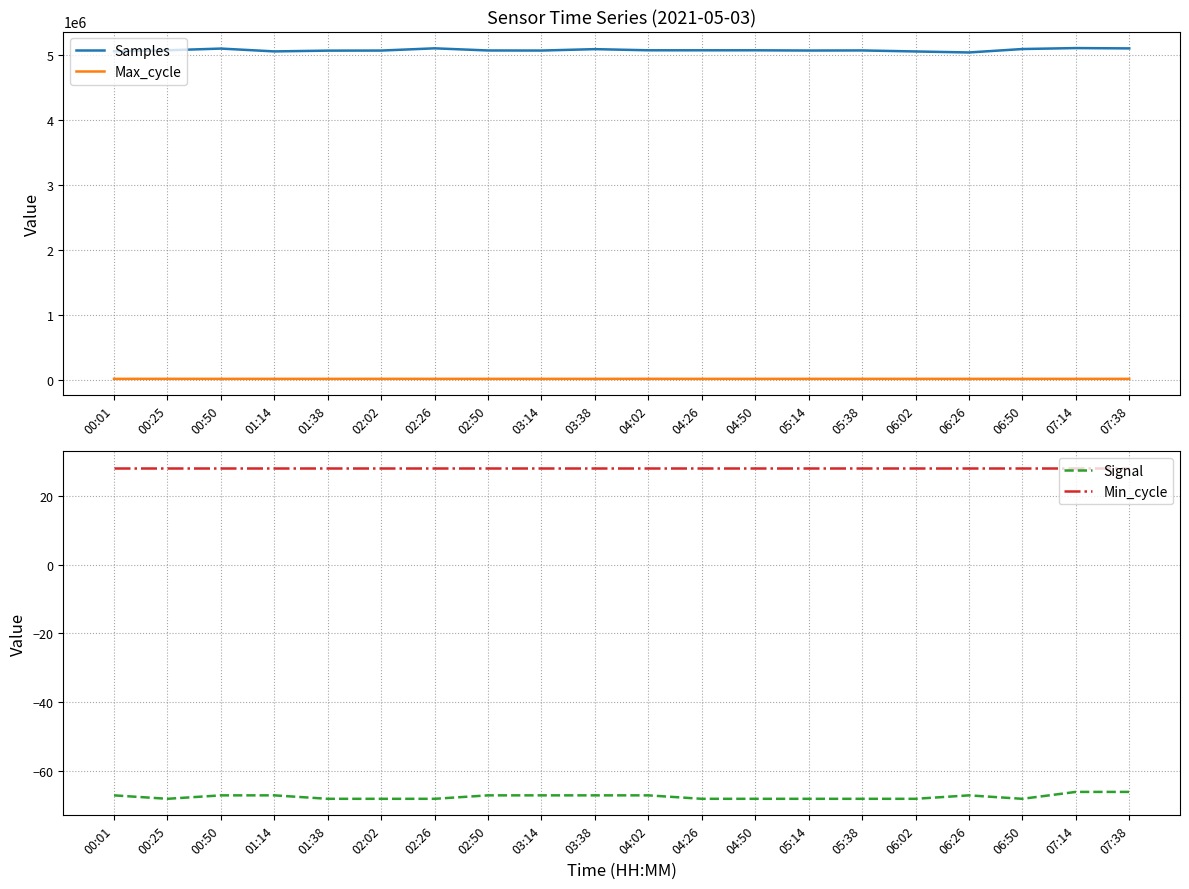

What is the minimum value shown in the chart?

-68